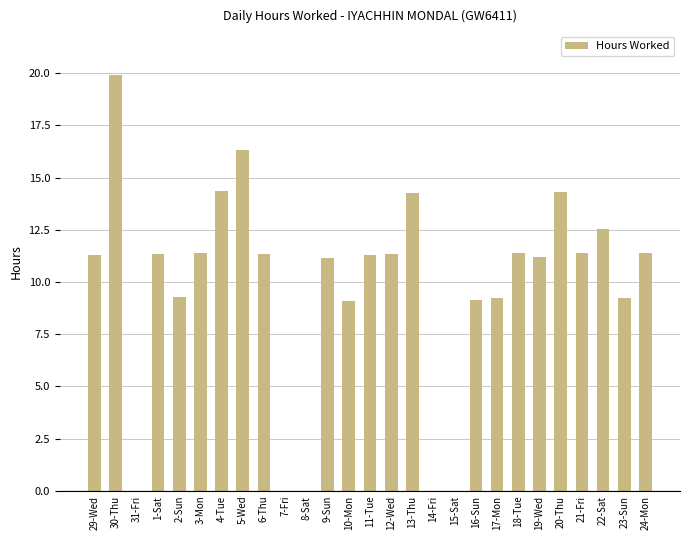

What is the sum of all values?

262.1